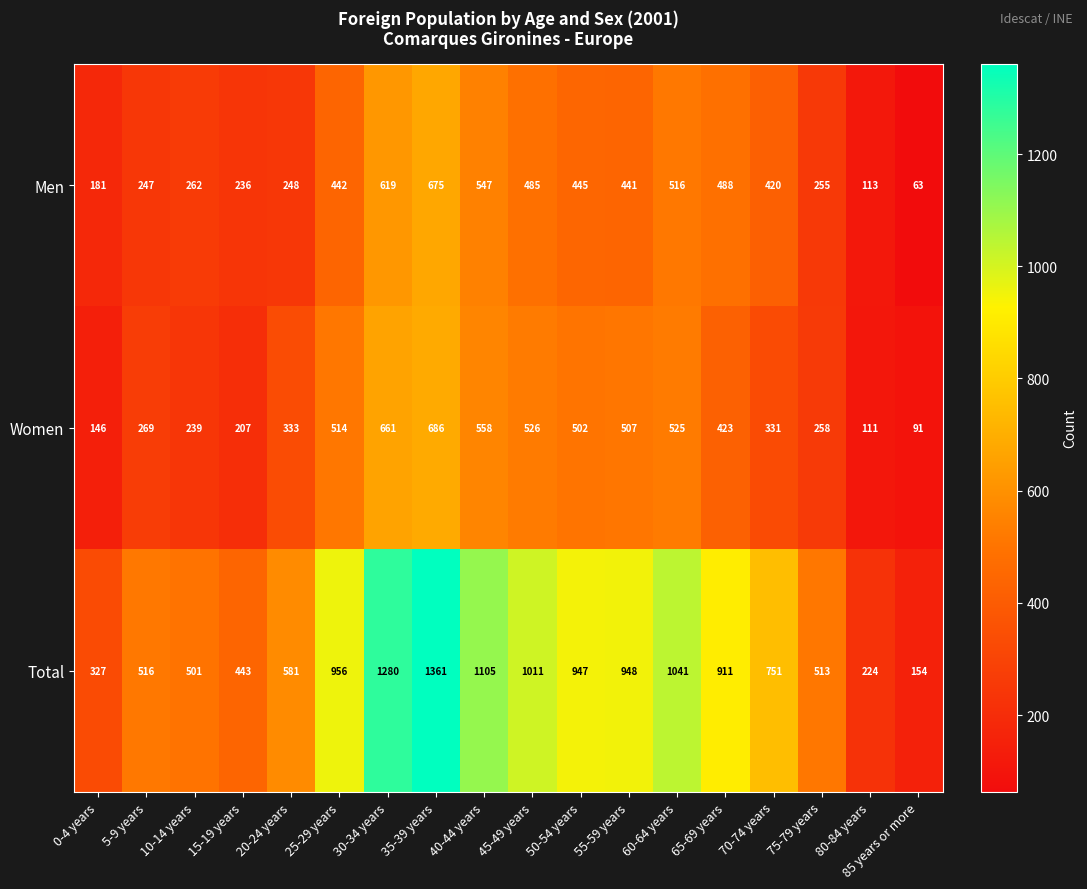

Which series has the largest total across all categories?

Total